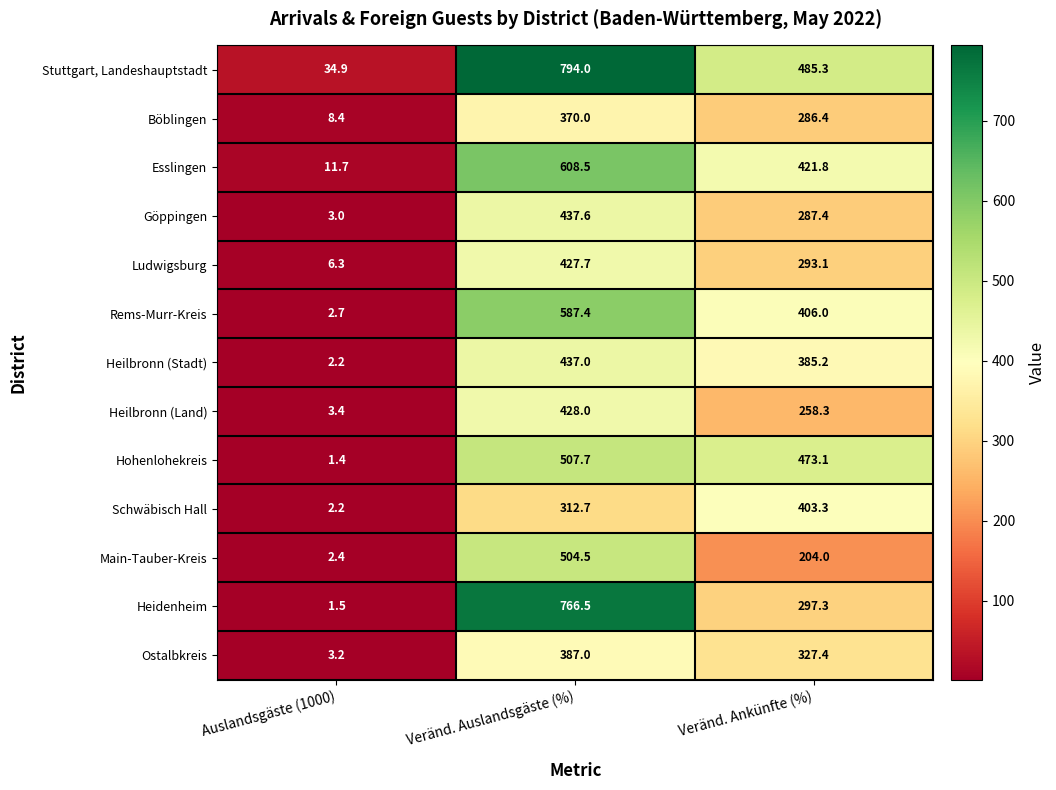

At how many categories does at least one series exceed 421?

2